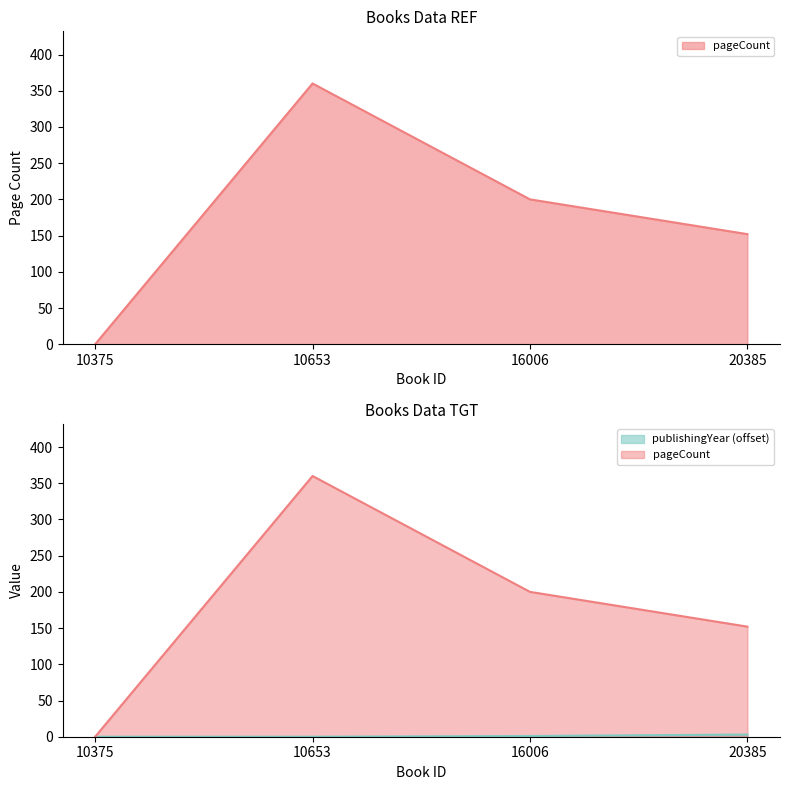

Which label corresponds to the smallest value in the chart?

10375